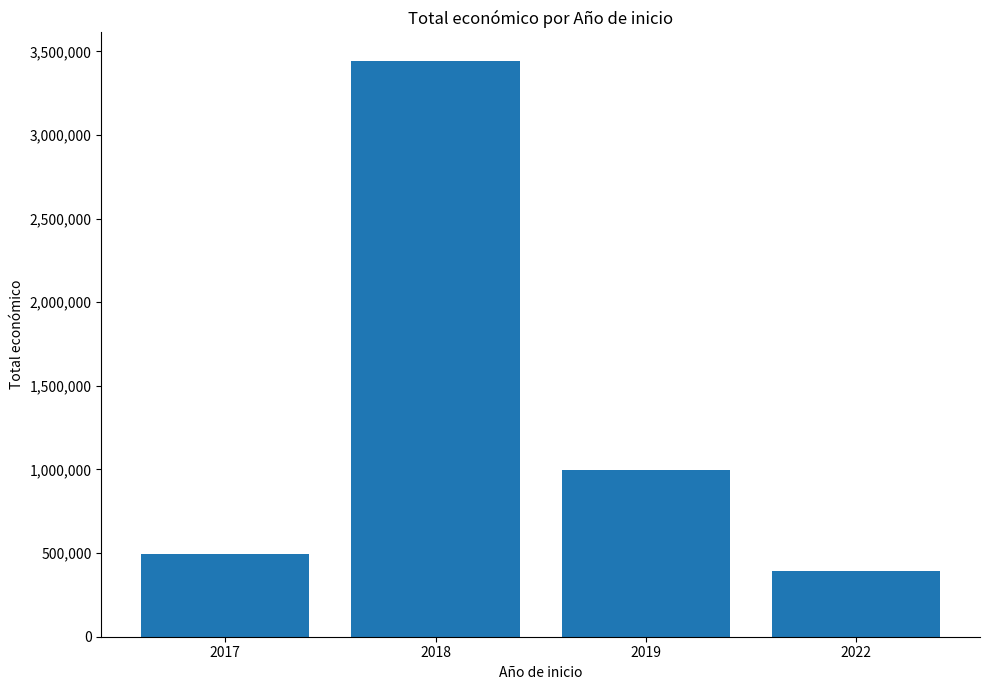

What is the value of the 1st bar from the left?

497482